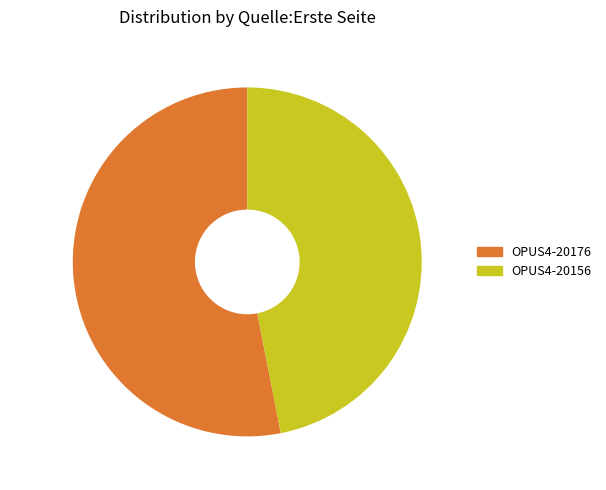

To the nearest percent, what percentage of the pie is OPUS4-20156?

47%